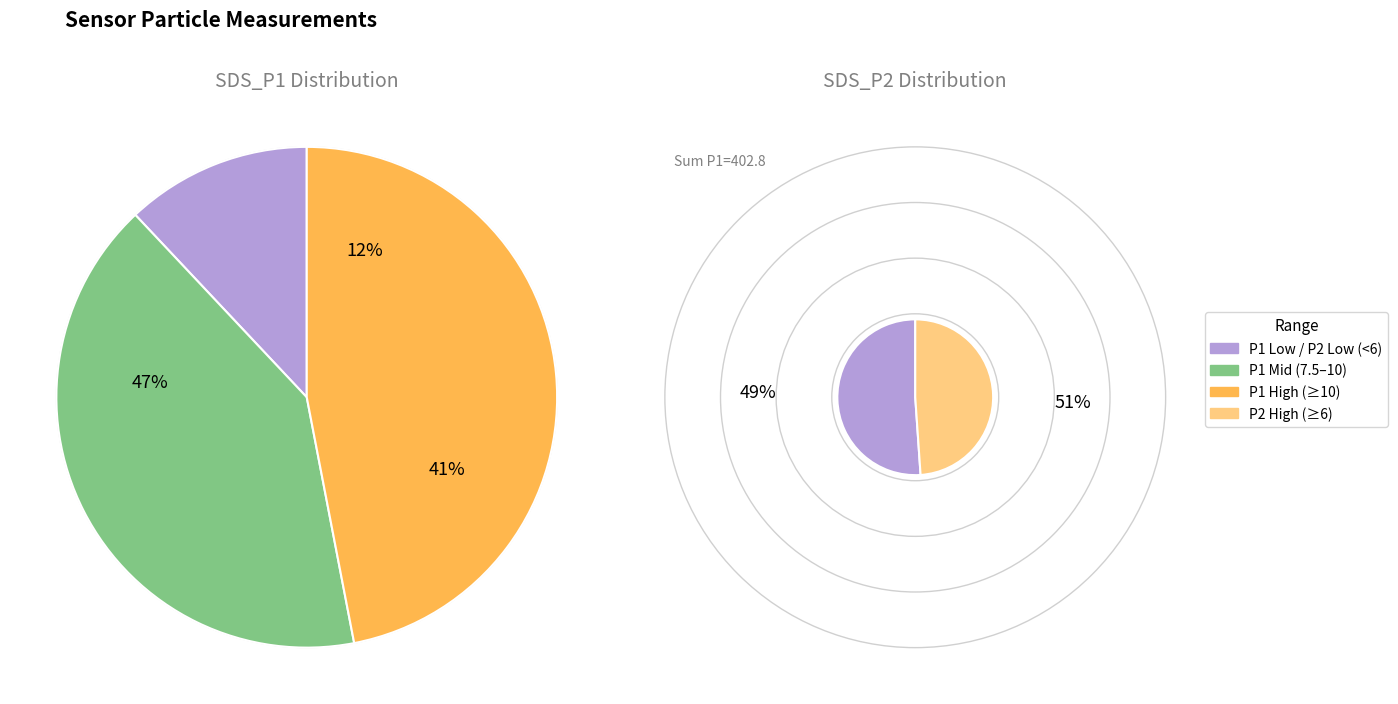

Is it true that SDS_P2 is 13% of the pie?

False